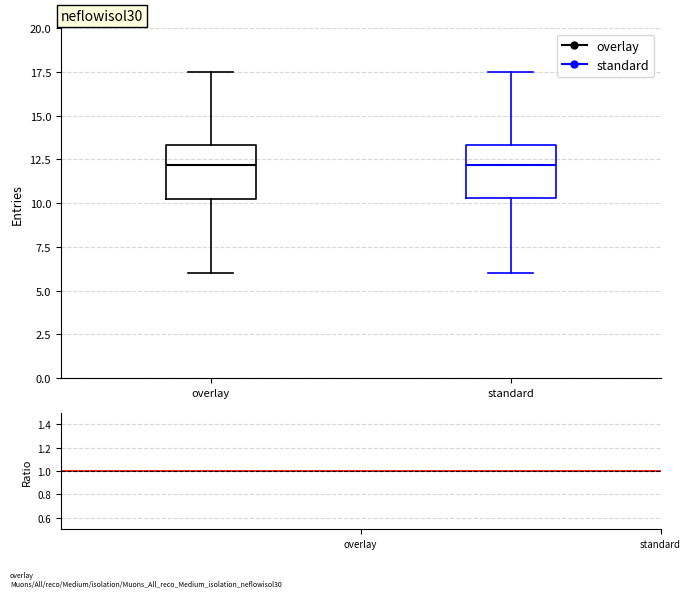

Reading left to right, read every box against the y-axis: the position of its median line, the range the box covers, and the ends of its whiskers. The values are not printed on the chart, so give them approximately, as read against the axis.

overlay: median 12.0, box 10.5 to 13.5, whiskers 6.0 to 17.5
standard: median 12.0, box 10.5 to 13.5, whiskers 6.0 to 17.5